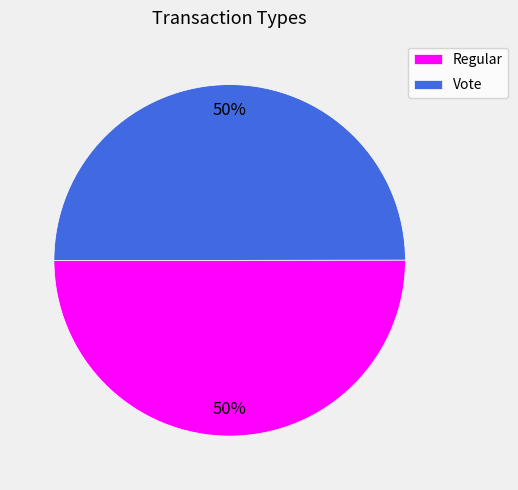

Is the sum of Vote and Regular greater than half?

Yes